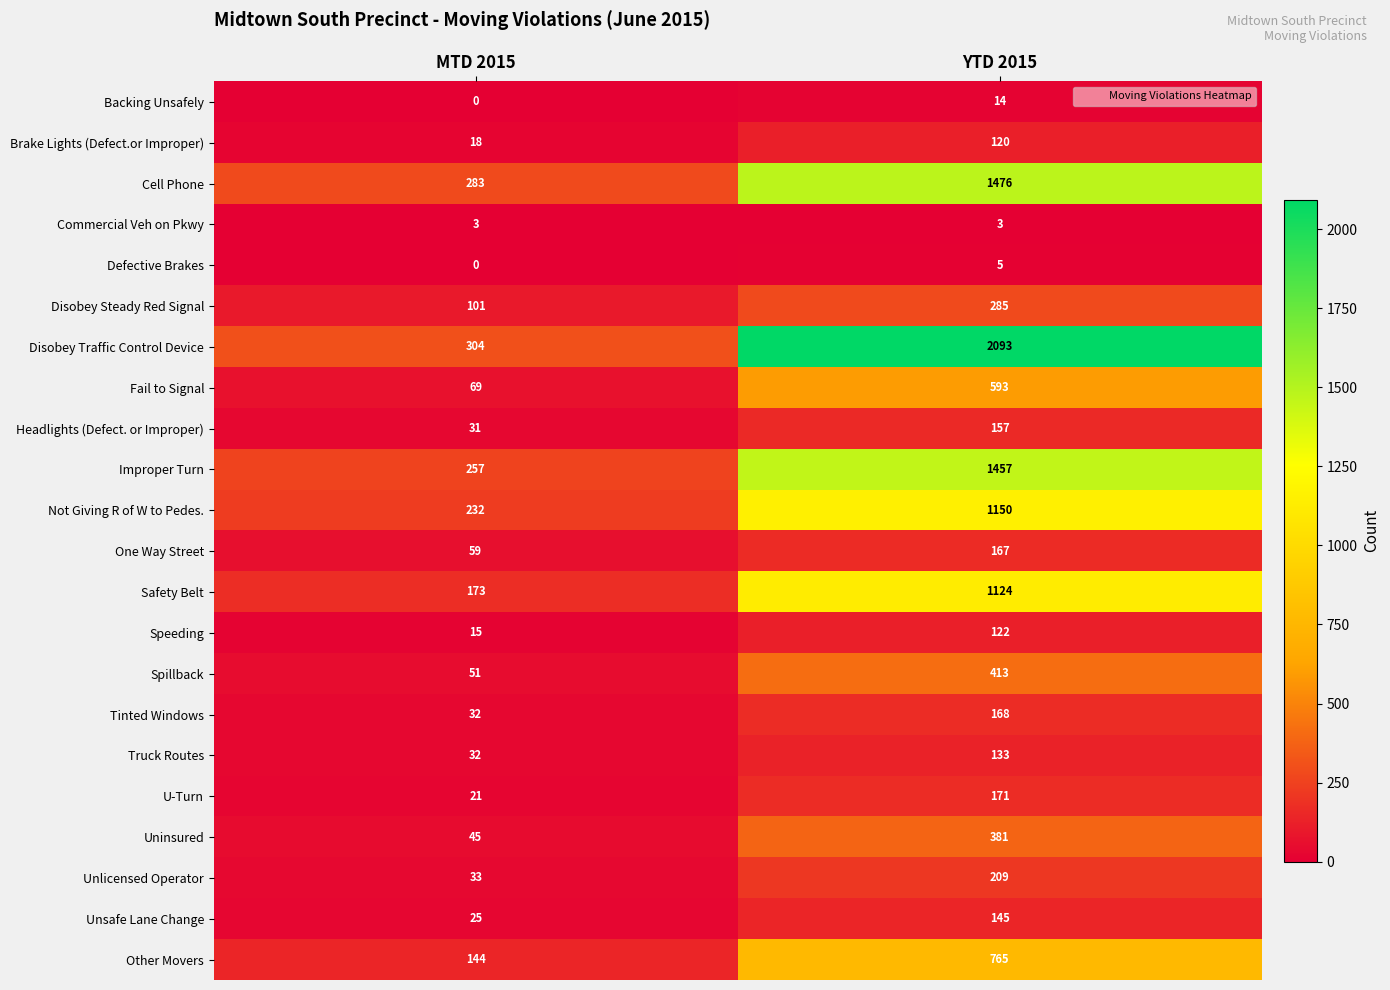

Rank the series by their maximum value, from lowest to highest.

Commercial Veh on Pkwy, Defective Brakes, Backing Unsafely, Brake Lights (Defect.or Improper), Speeding, Truck Routes, Unsafe Lane Change, Headlights (Defect. or Improper), One Way Street, Tinted Windows, U-Turn, Unlicensed Operator, Disobey Steady Red Signal, Uninsured, Spillback, Fail to Signal, Other Movers, Safety Belt, Not Giving R of W to Pedes., Improper Turn, Cell Phone, Disobey Traffic Control Device